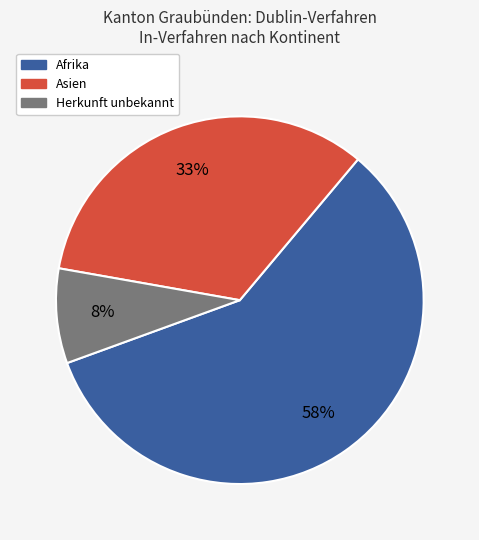

Is there any slice that represents more than half of the pie?

Yes